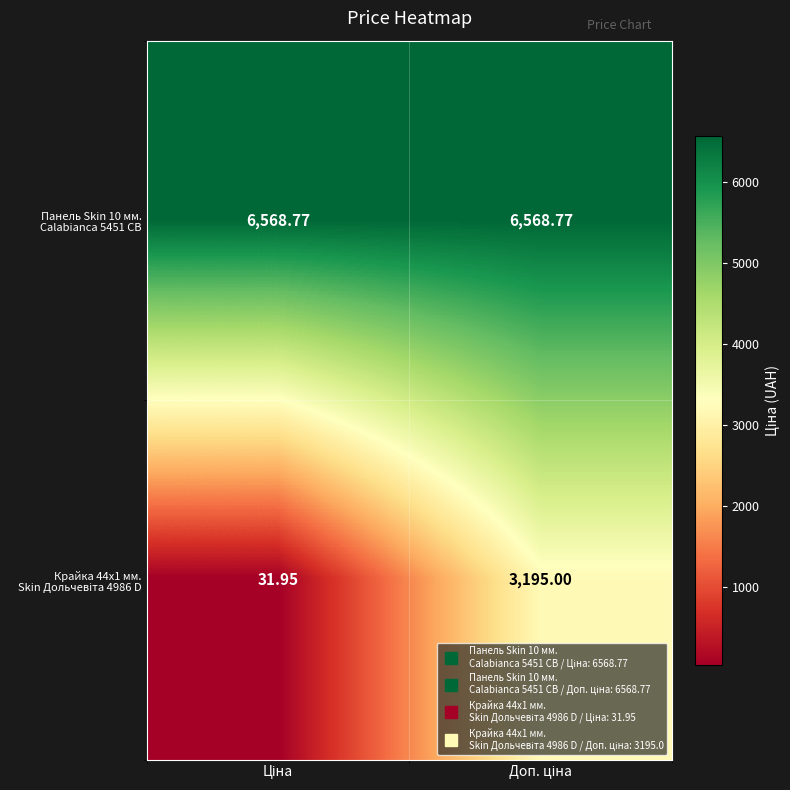

Count the number of categories in the chart.

2